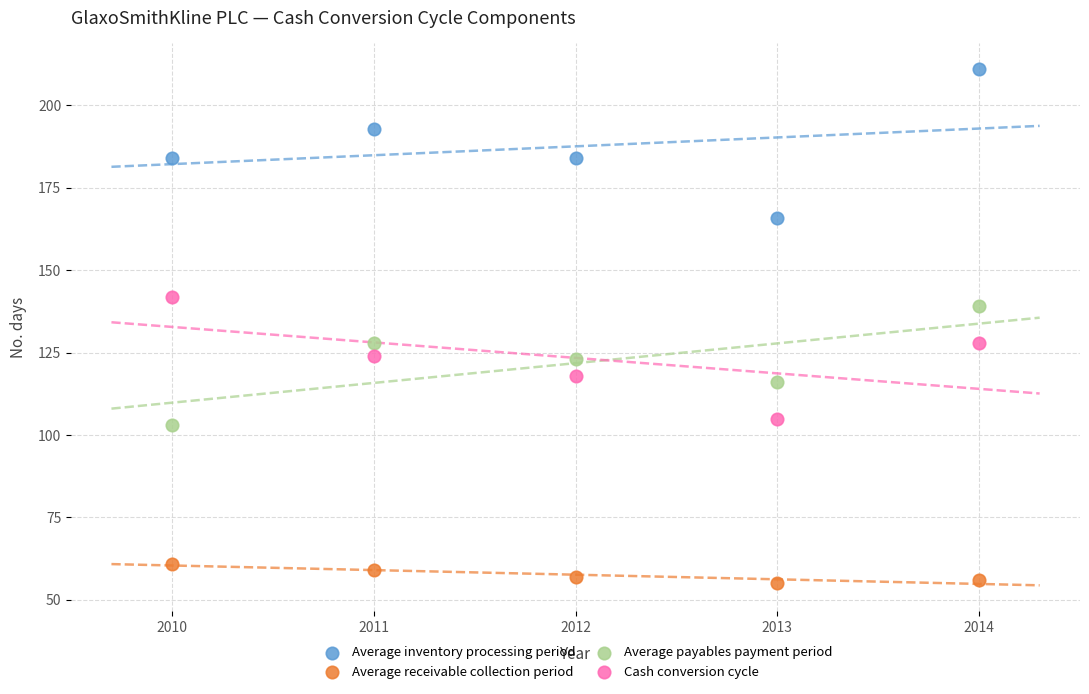

Which series has the largest Y range (max minus min)?

Average inventory processing period